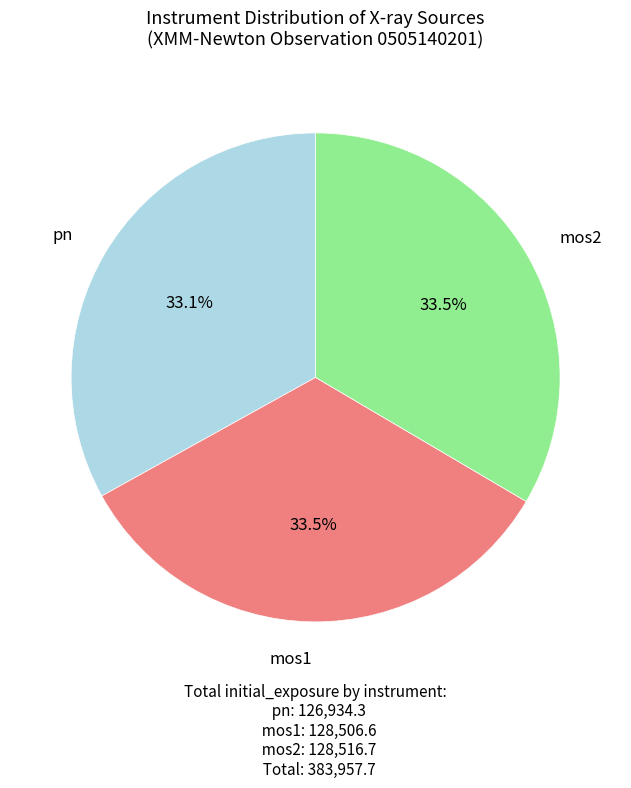

Is the sum of mos2 and pn greater than half?

Yes